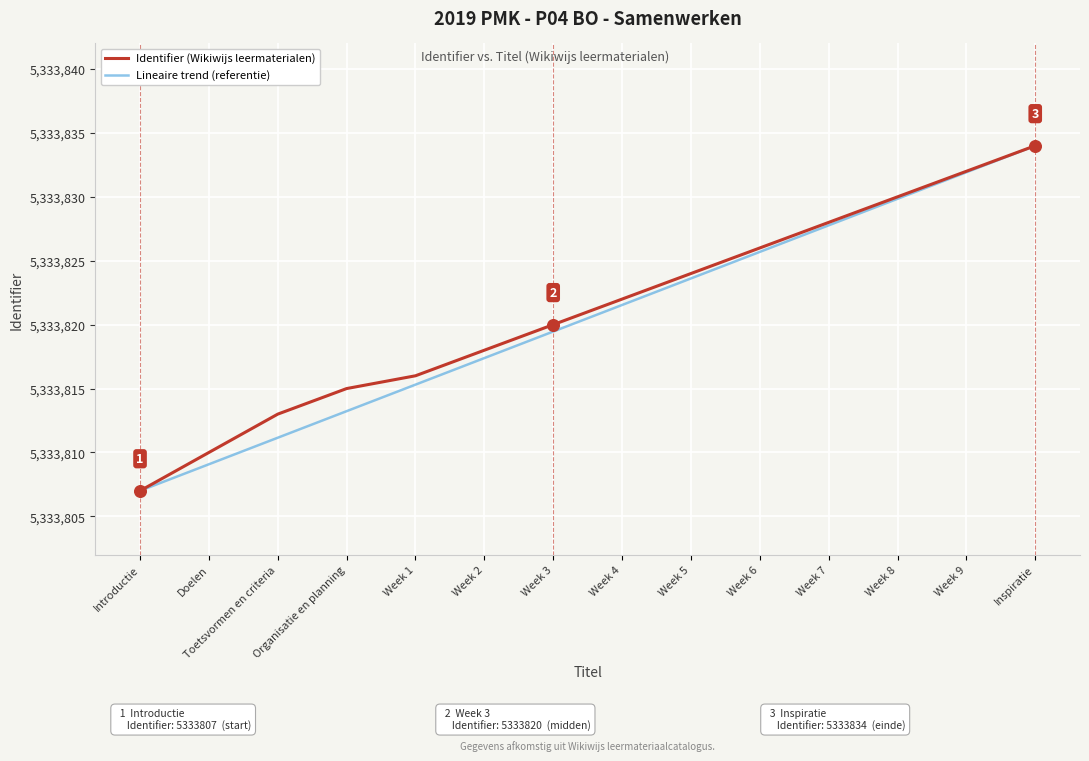

What are all the series names shown in the legend?

Identifier (Wikiwijs leermaterialen), Lineaire trend (referentie)